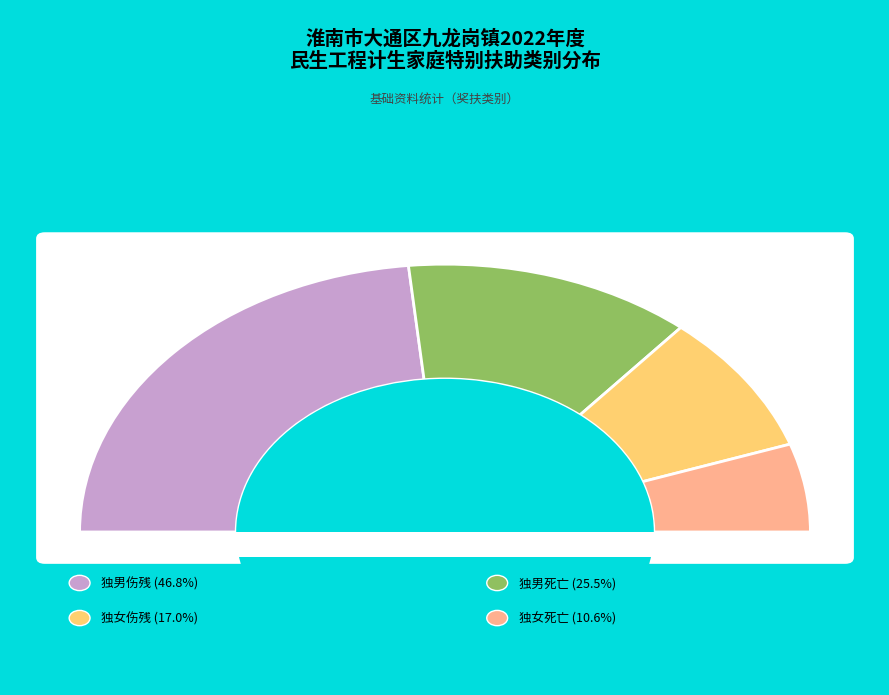

Rank the categories by value from lowest to highest.

独女死亡, 独女伤残, 独男死亡, 独男伤残